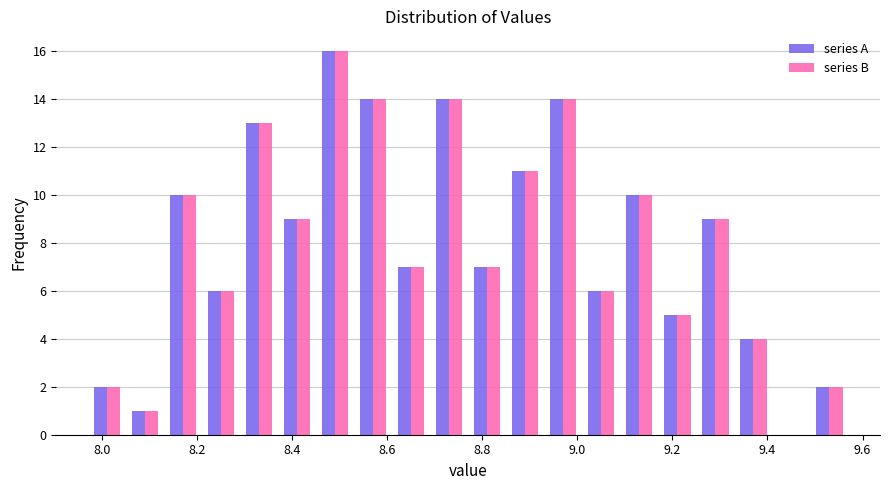

Reading left to right, transcribe this chart: for each range on the x-axis, give the height of each series' bar. Neither the bar edges nor the heights are printed on the chart, so give them approximately, as read against the axes.

7.97 to 8.05: series A=2	series B=2
8.05 to 8.13: series A=1	series B=1
8.13 to 8.21: series A=10	series B=10
8.21 to 8.29: series A=6	series B=6
8.29 to 8.37: series A=13	series B=13
8.37 to 8.45: series A=9	series B=9
8.45 to 8.53: series A=16	series B=16
8.53 to 8.61: series A=14	series B=14
8.61 to 8.69: series A=7	series B=7
8.69 to 8.77: series A=14	series B=14
8.77 to 8.85: series A=7	series B=7
8.85 to 8.93: series A=11	series B=11
8.93 to 9.01: series A=14	series B=14
9.01 to 9.09: series A=6	series B=6
9.09 to 9.17: series A=10	series B=10
9.17 to 9.25: series A=5	series B=5
9.25 to 9.33: series A=9	series B=9
9.33 to 9.41: series A=4	series B=4
9.41 to 9.49: series A=0	series B=0
9.49 to 9.57: series A=2	series B=2